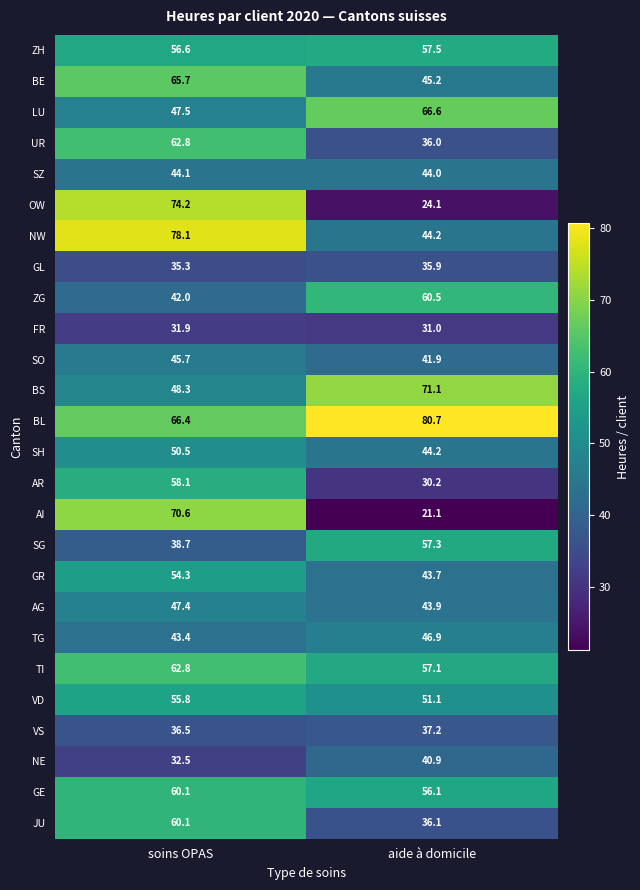

The value of NE at soins OPAS is 45.5. True or false?

False